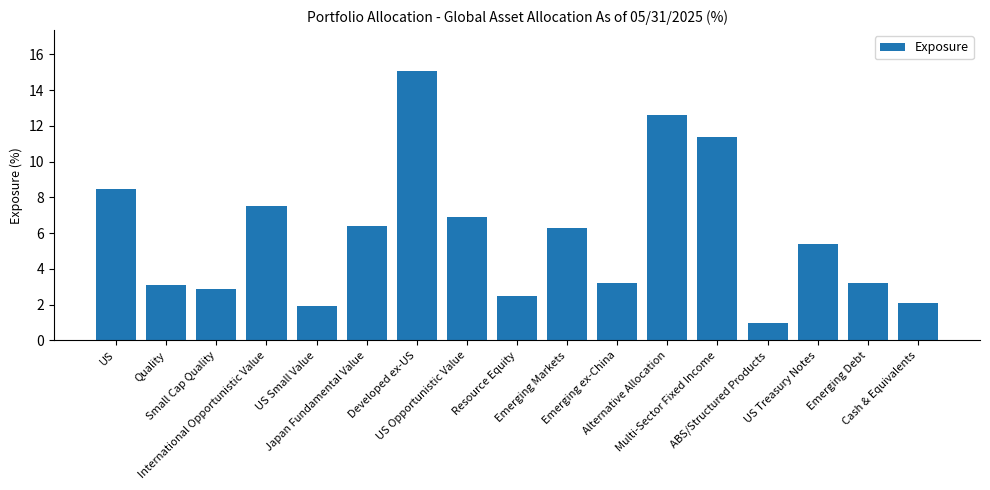

What is the approximate value at US?

8.5